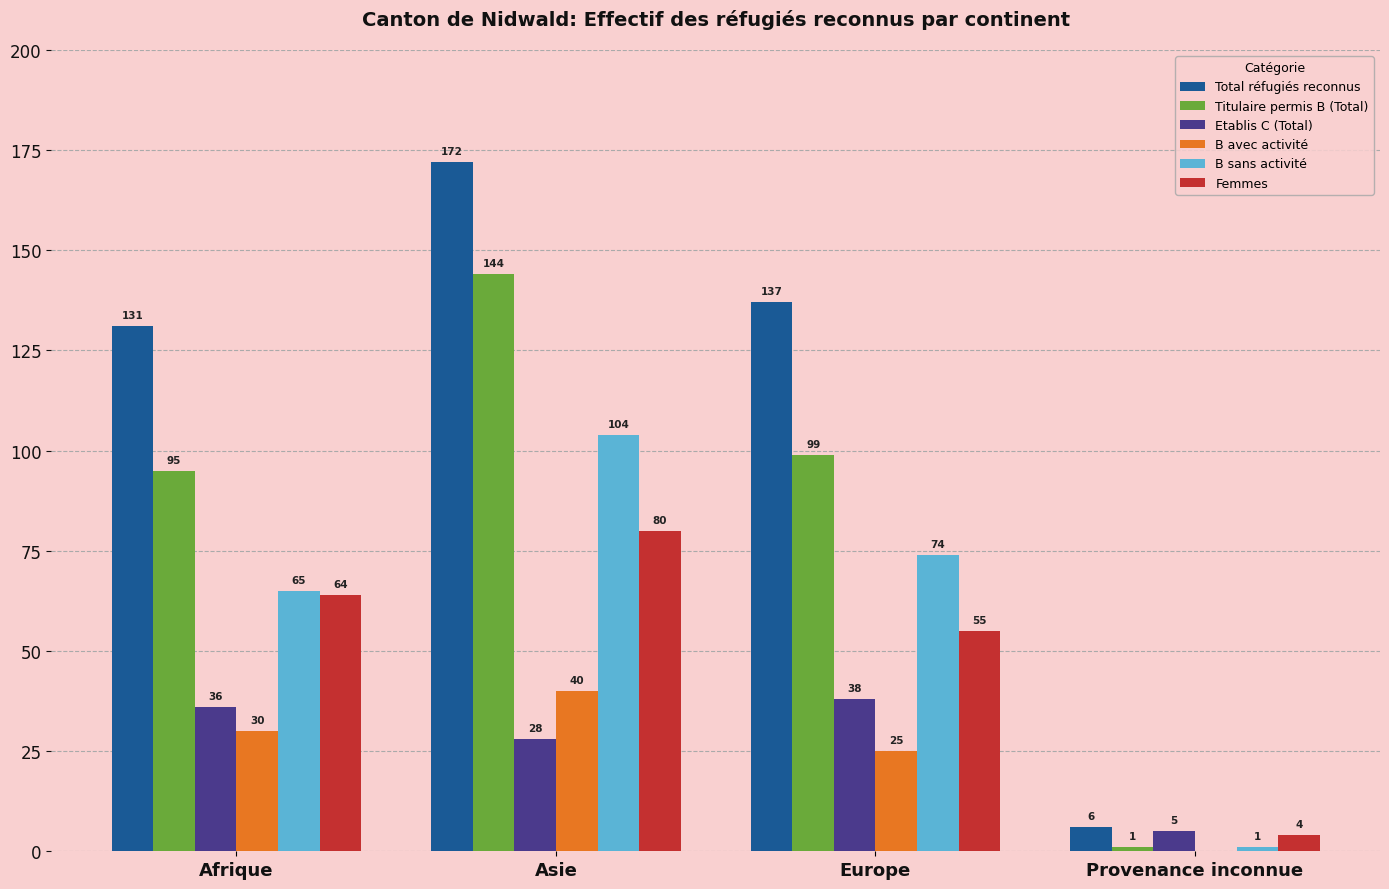

Between Afrique and Asie, which series saw the biggest shift?

Titulaire permis B (Total)